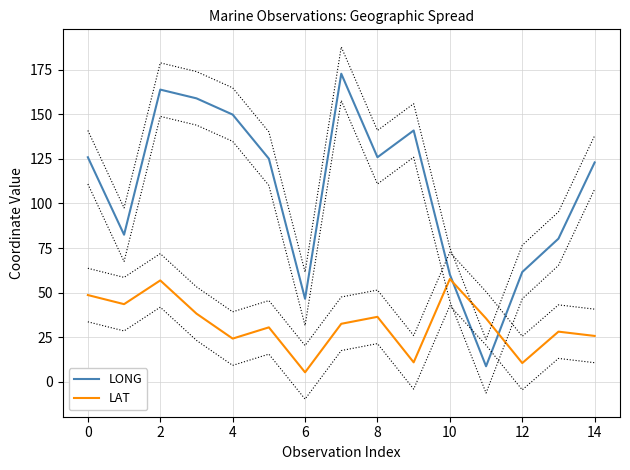

What is the spread (max minus min) of values at 2?

106.9